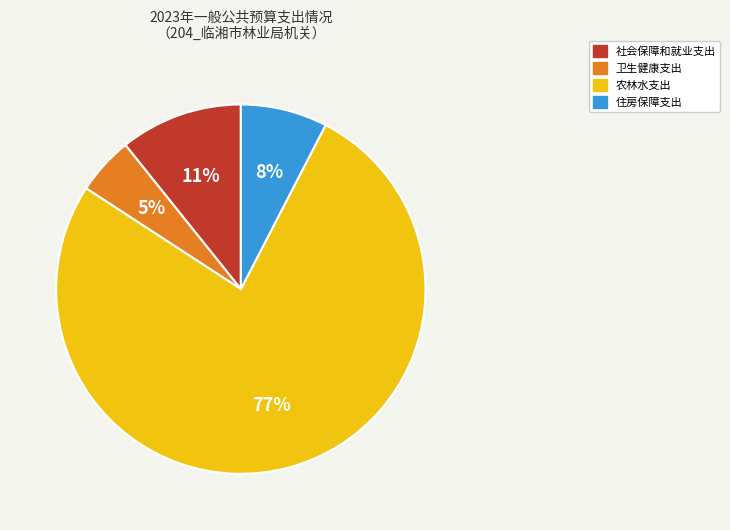

To the nearest percent, what portion does 住房保障支出 represent?

8%